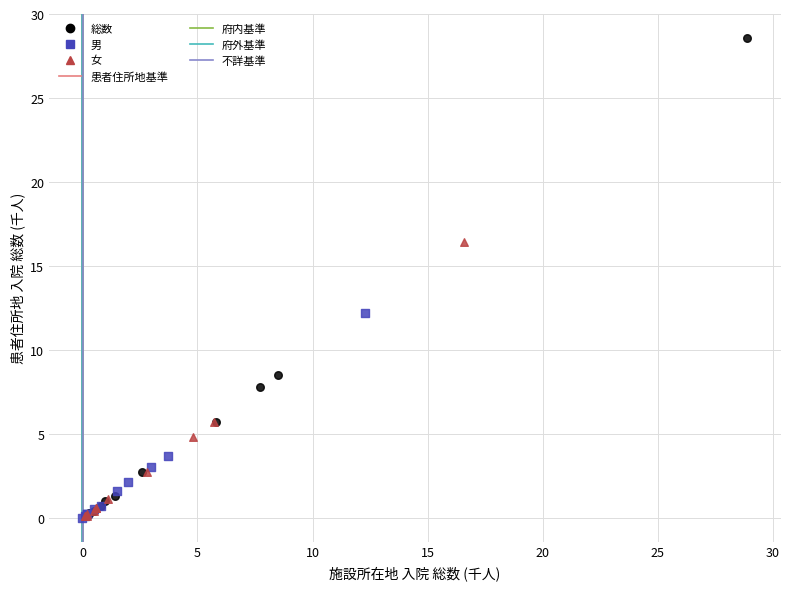

Which series contains the highest Y value?

総数